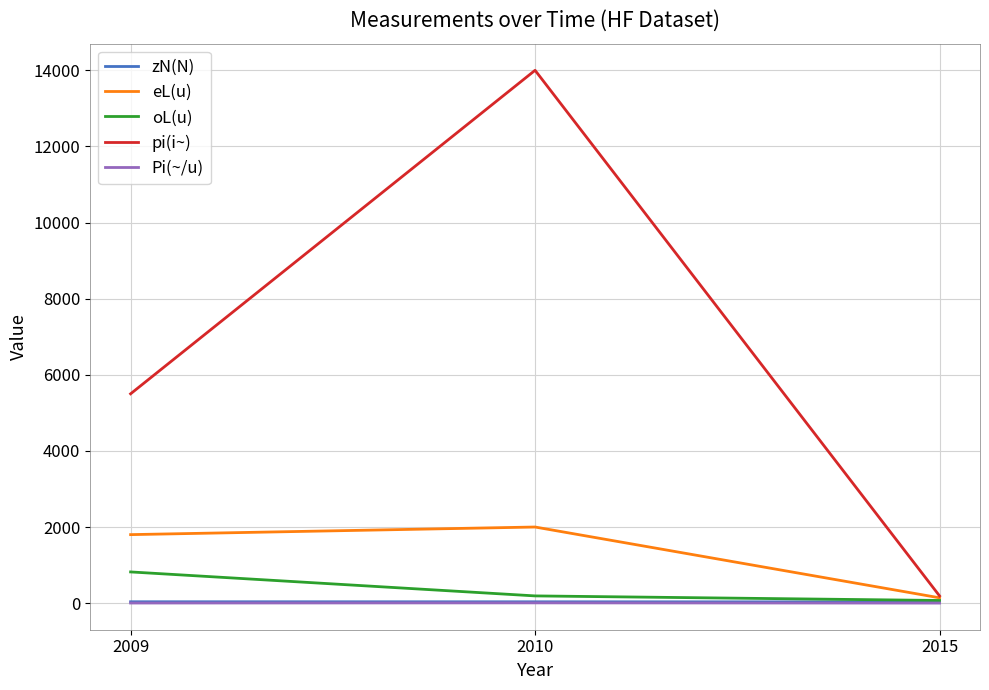

Which series changed the most between 2009 and 2015?

pi(i~)